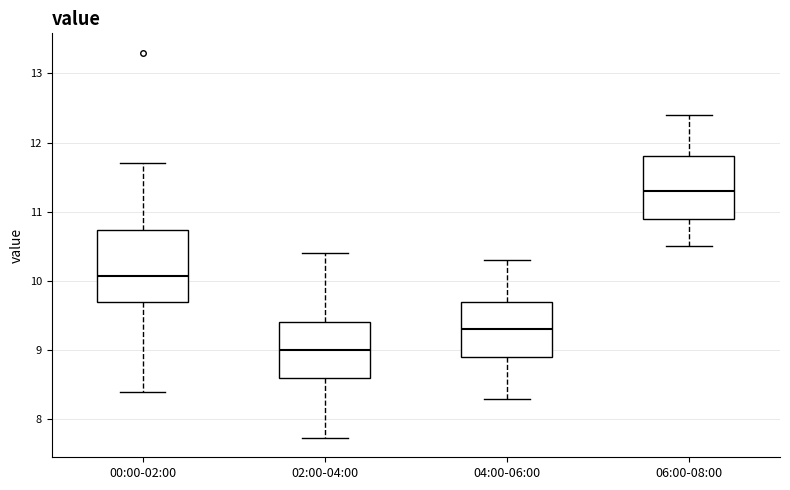

Reading left to right, read every box against the y-axis: the position of its median line, the range the box covers, and the ends of its whiskers. The values are not printed on the chart, so give them approximately, as read against the axis.

00:00-02:00: median 10.1, box 9.7 to 10.7, whiskers 8.4 to 11.7
02:00-04:00: median 9.0, box 8.6 to 9.4, whiskers 7.7 to 10.4
04:00-06:00: median 9.3, box 8.9 to 9.7, whiskers 8.3 to 10.3
06:00-08:00: median 11.3, box 10.9 to 11.8, whiskers 10.5 to 12.4